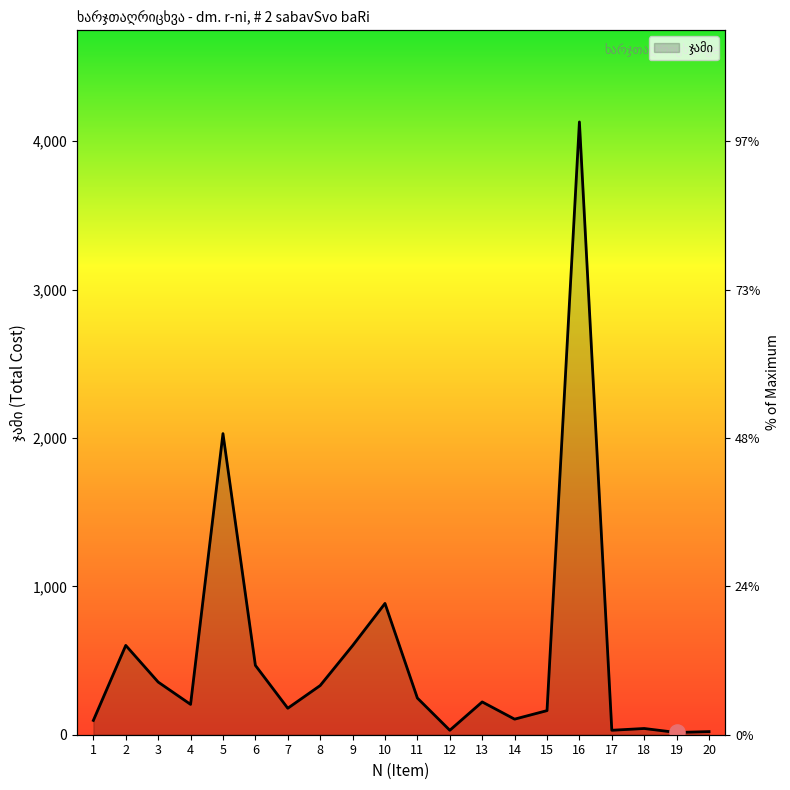

What is the change in value from 12 to 19?

-15.0